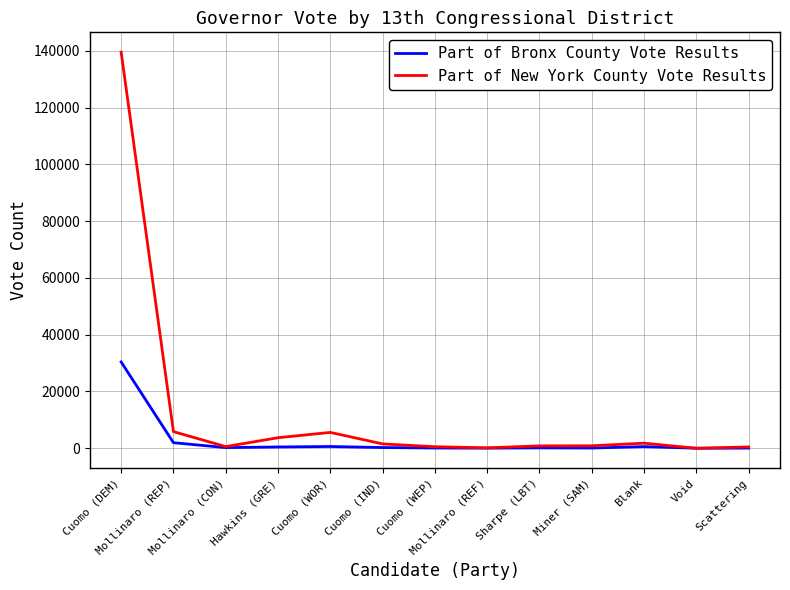

The Part of Bronx County Vote Results series shows 46904 at Cuomo (DEM). True or false?

False